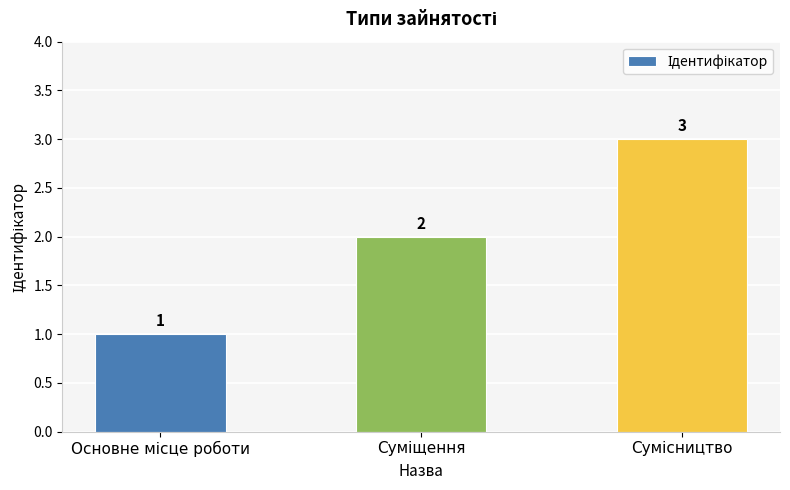

What is the greatest value displayed?

3